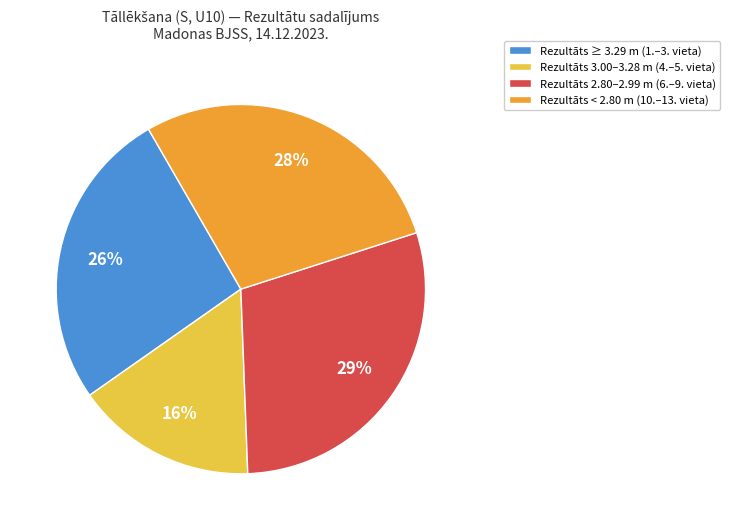

Count the number of slices in the pie.

4